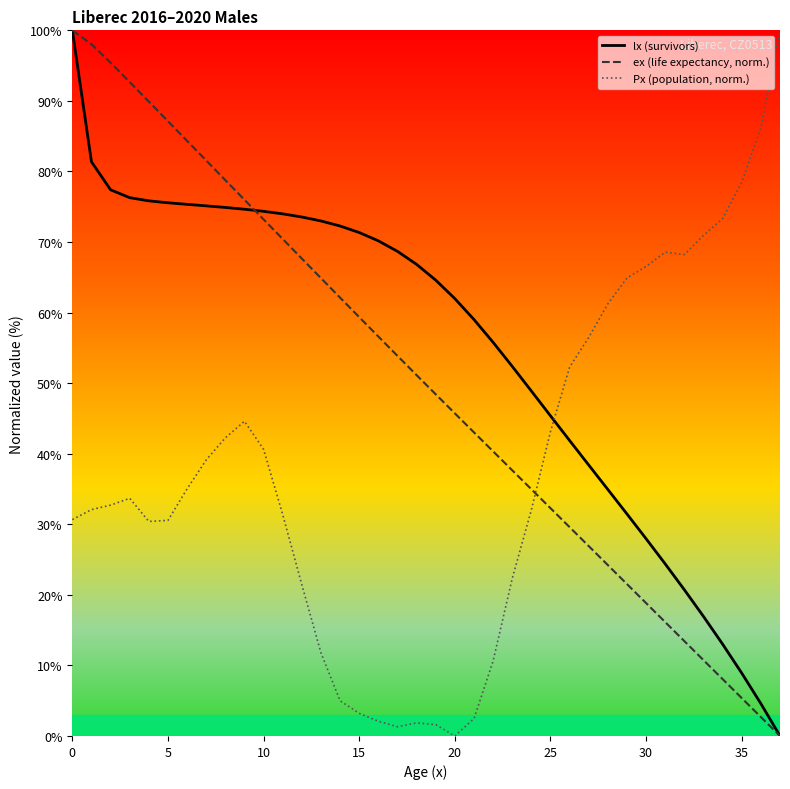

Where is Px (population, norm.) nearest to the value 50?

26